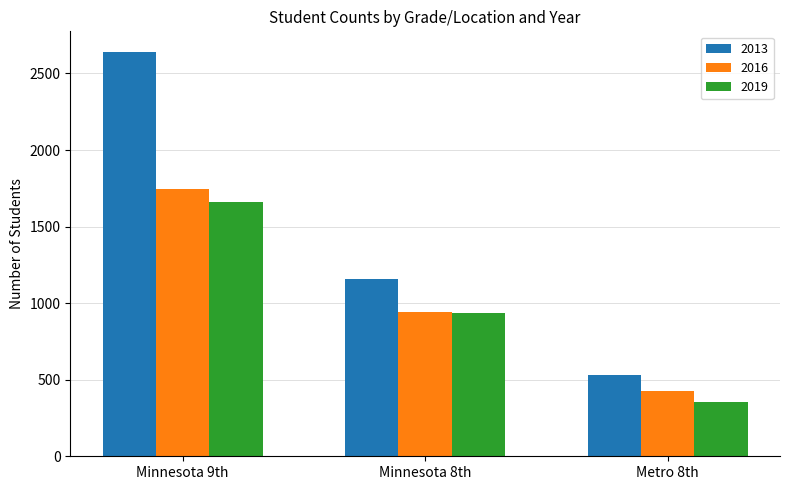

The value of 2016 at Metro 8th is 429. True or false?

True